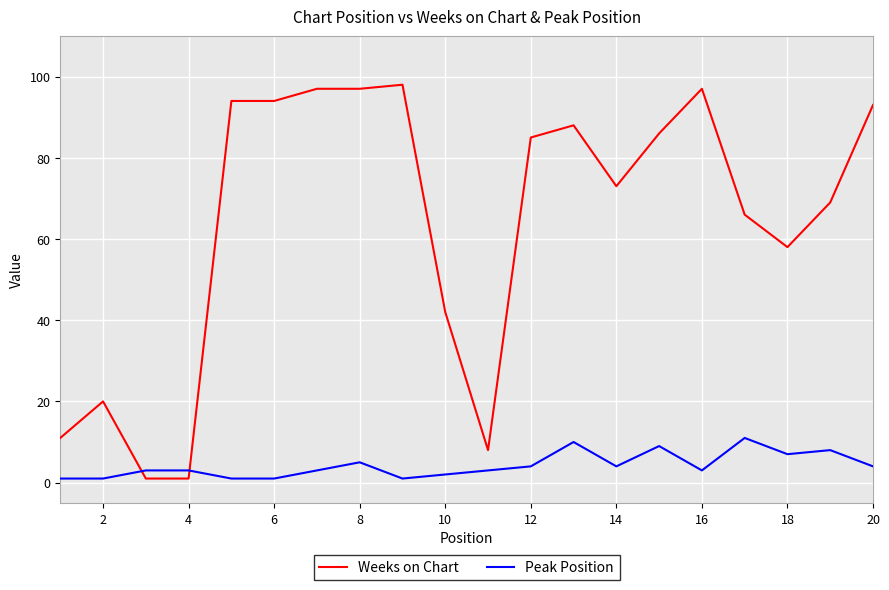

True or false: Peak Position and Weeks on Chart intersect in this chart.

True